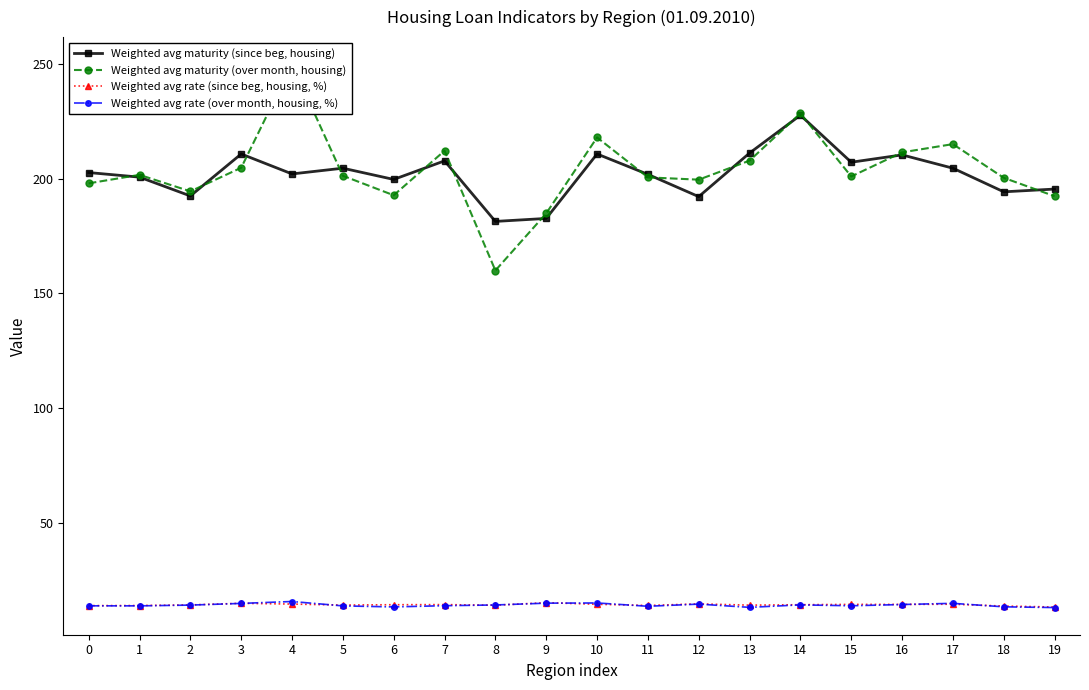

What is the maximum value shown in the chart?

249.9